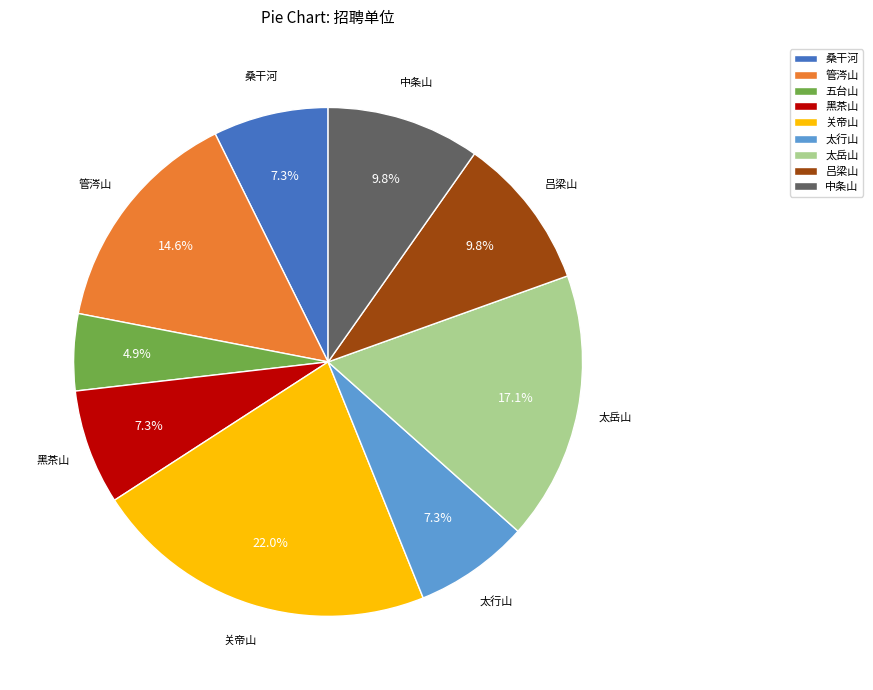

To the nearest percent, what is the difference between the largest and smallest slice percentages?

17%